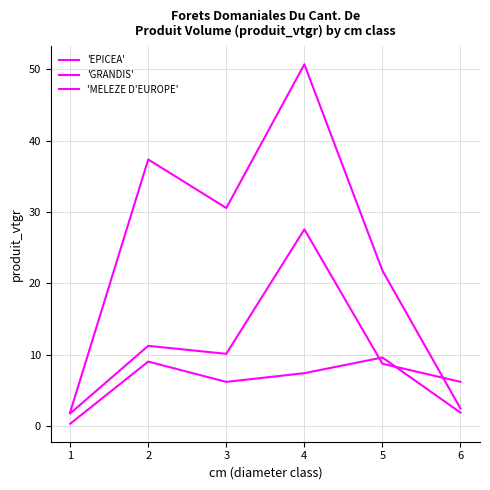

How many categories are shown in the chart?

6